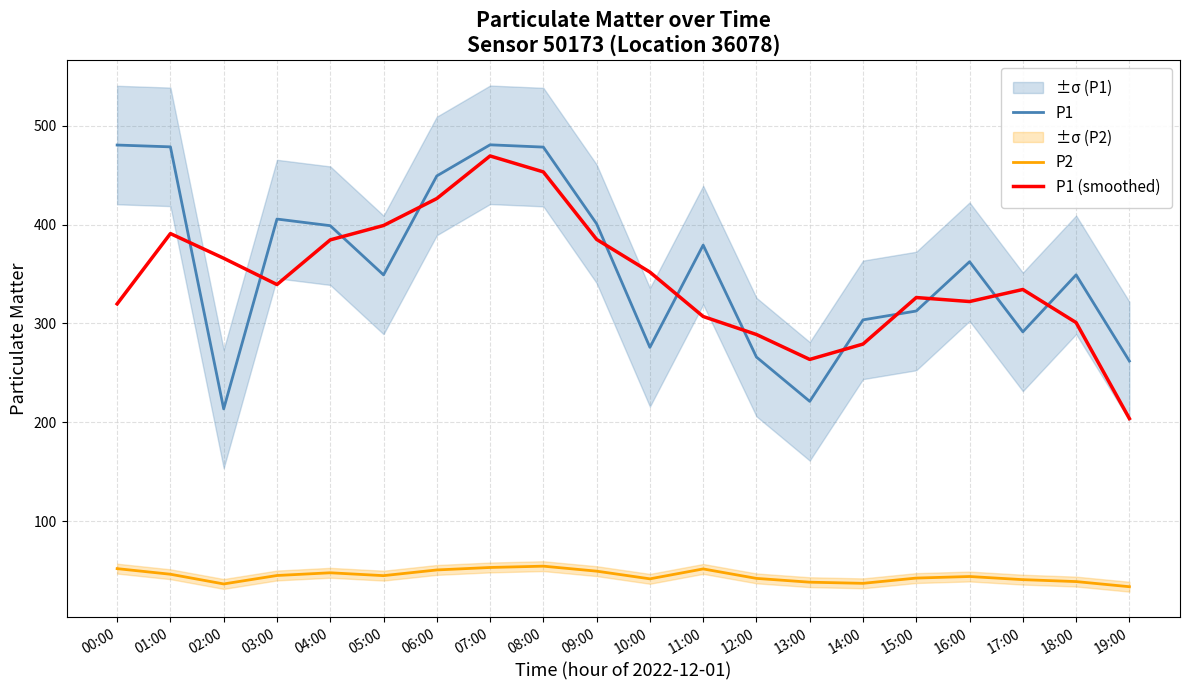

True or false: P1 has a value of 399.0 at 04:00.

True